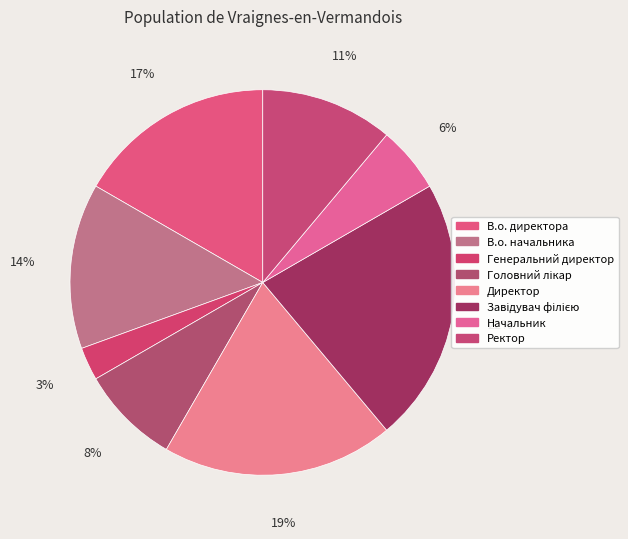

Is there any slice that represents more than half of the pie?

No